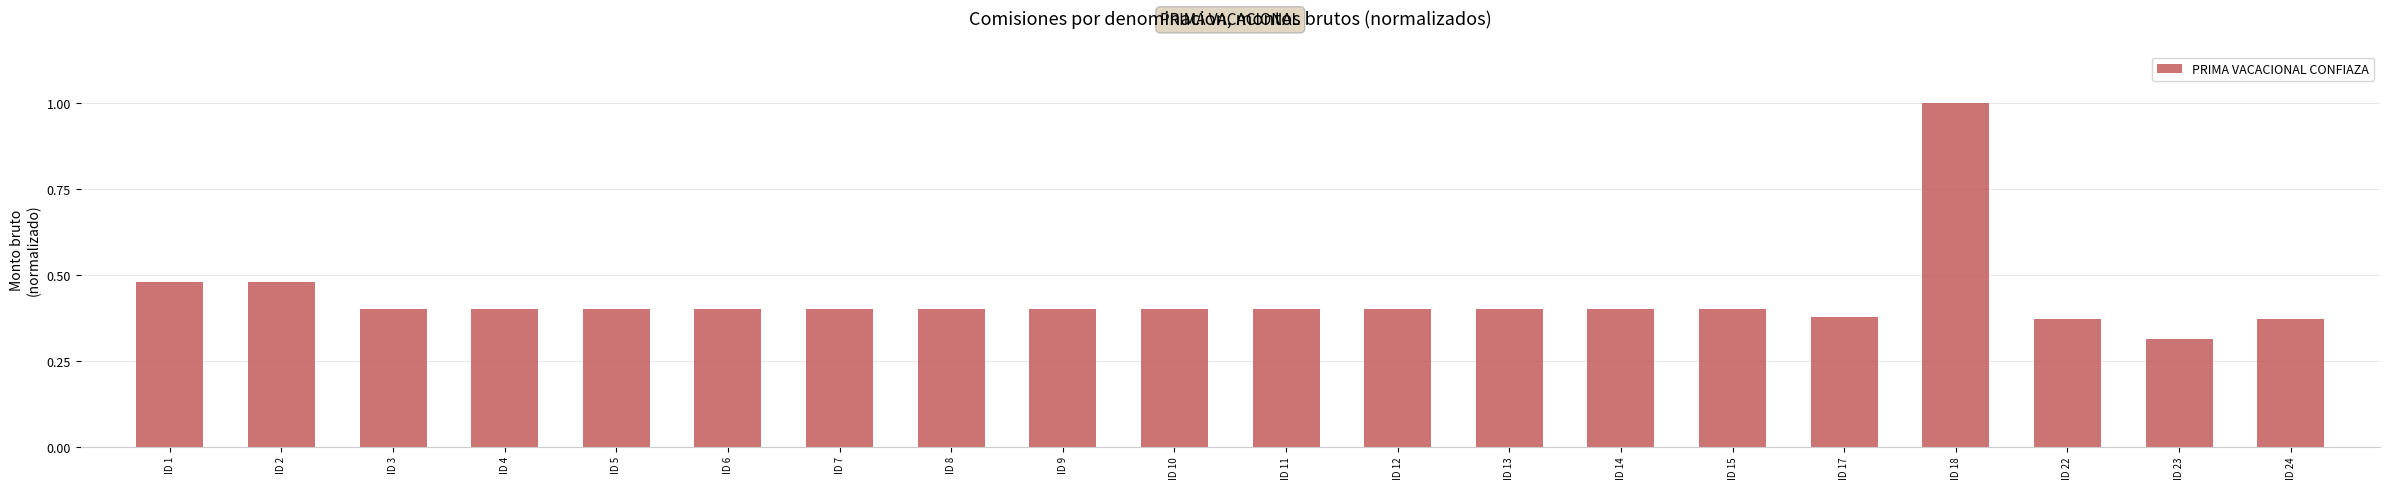

The value at ID 14 is 0.4. True or false?

True